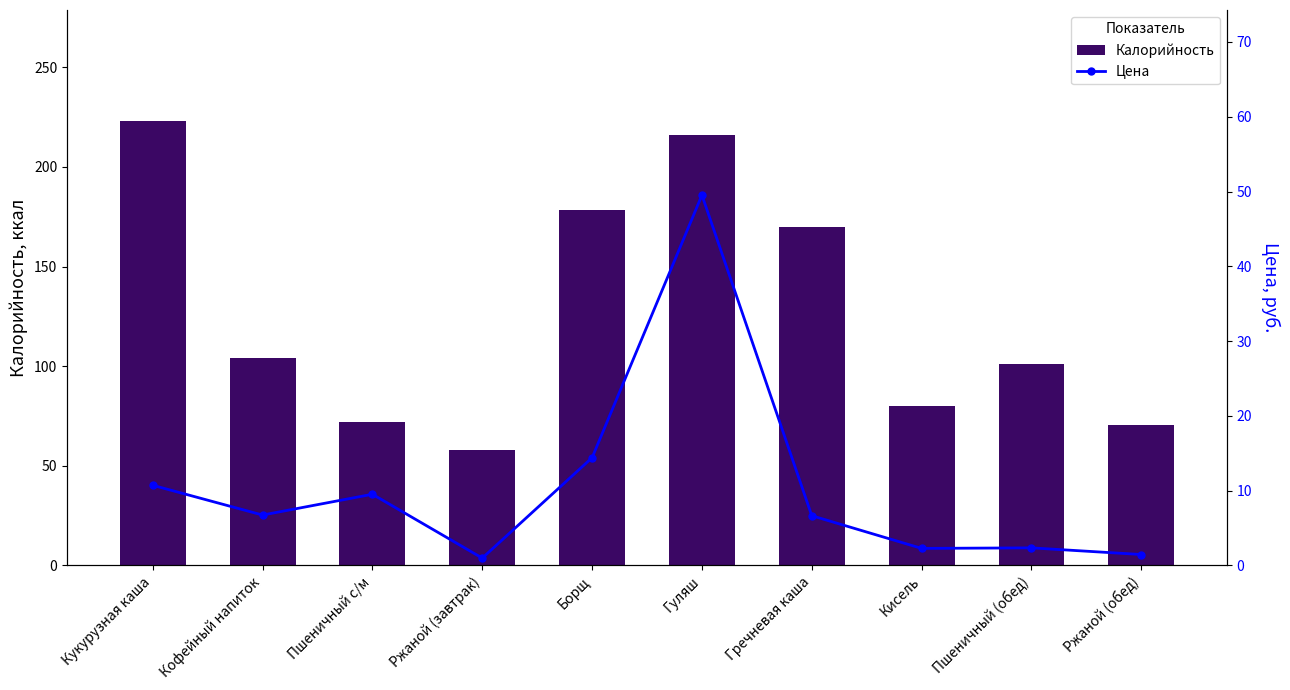

Rank the series by their average value, from lowest to highest.

Цена, Калорийность